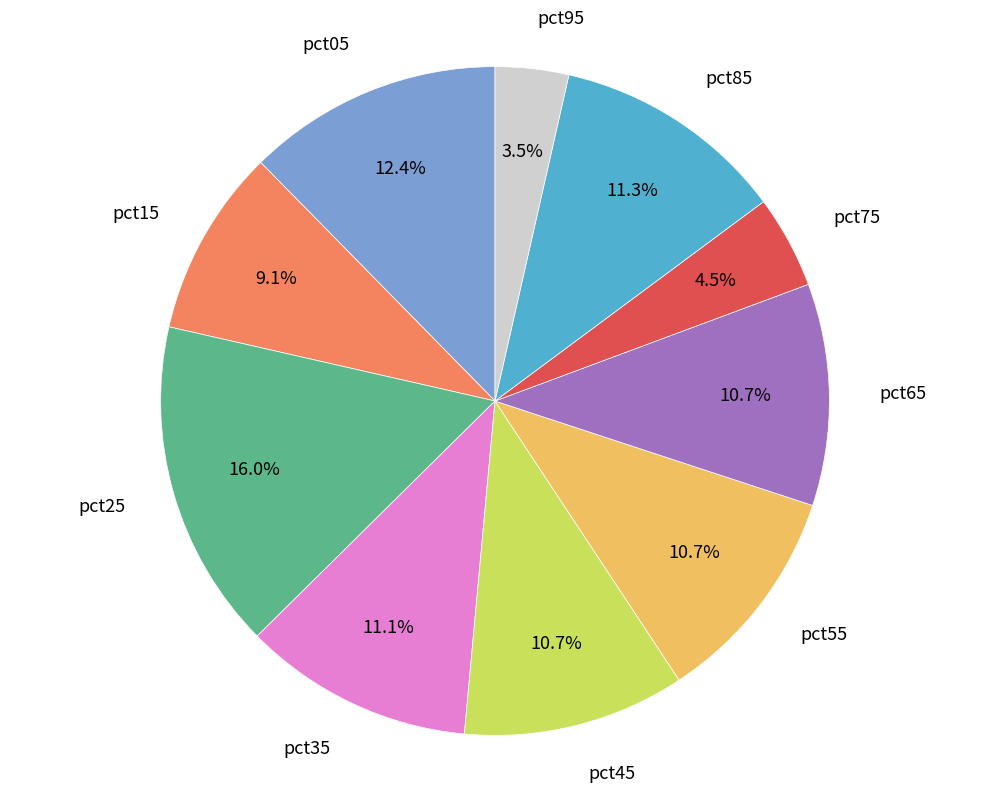

Is there any slice that represents more than half of the pie?

No